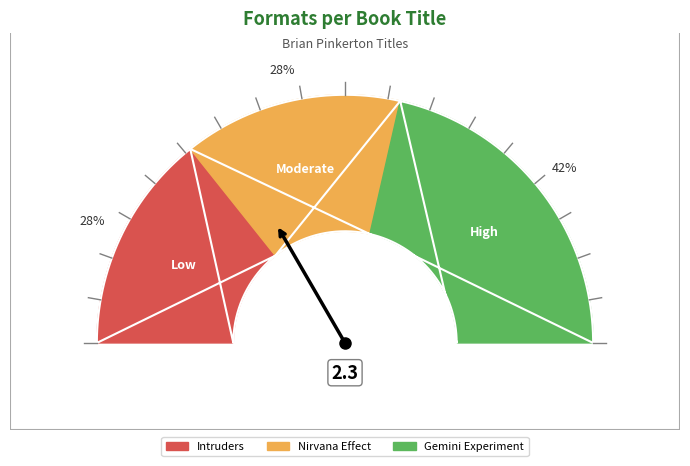

Count the number of slices in the pie.

3